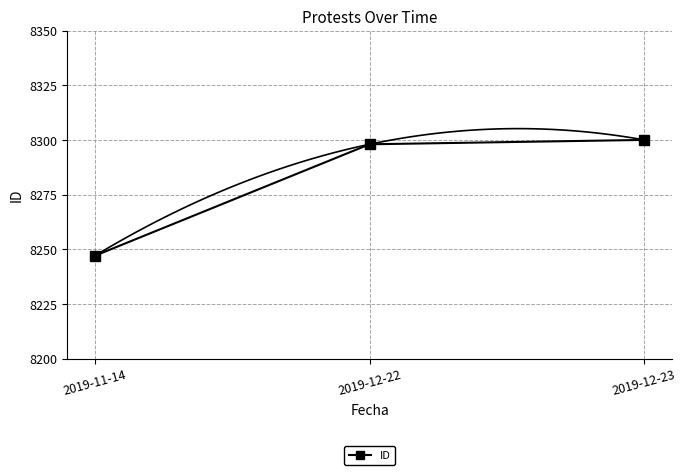

Reading left to right, list all the values displayed in this chart.

8247	8298	8300